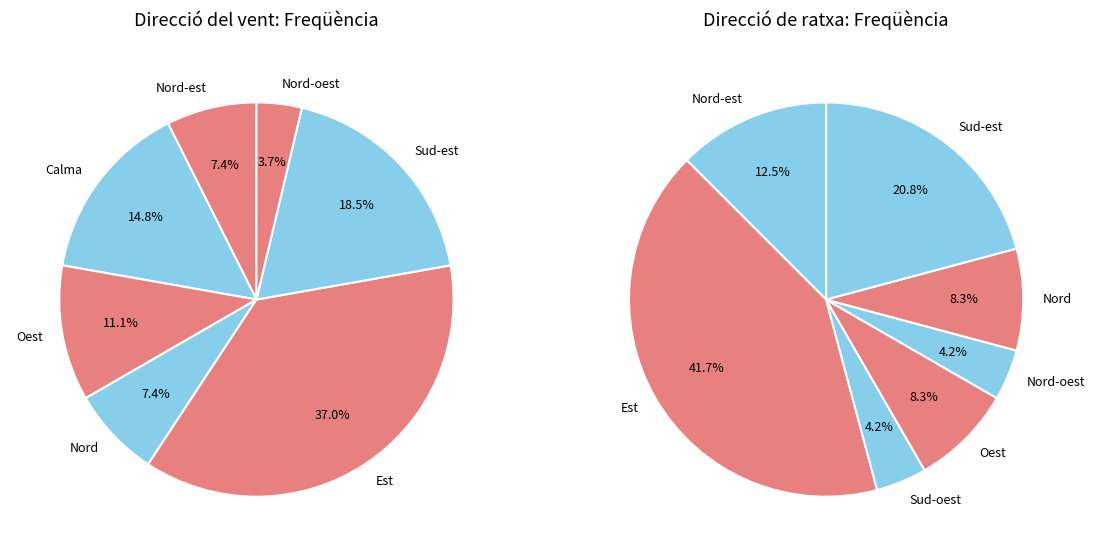

True or false: Sud-est accounts for 19% of the total.

True